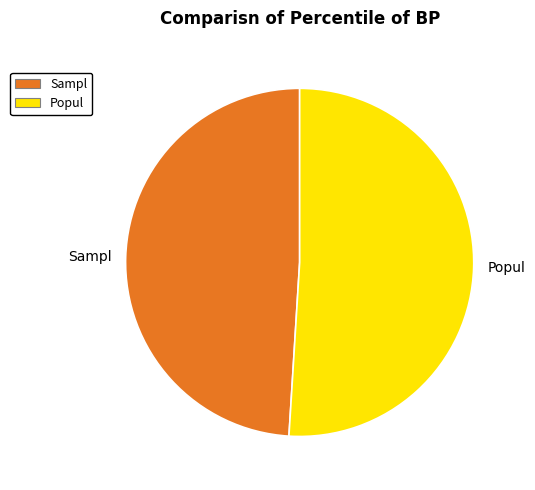

True or false: Popul accounts for 41% of the total.

False